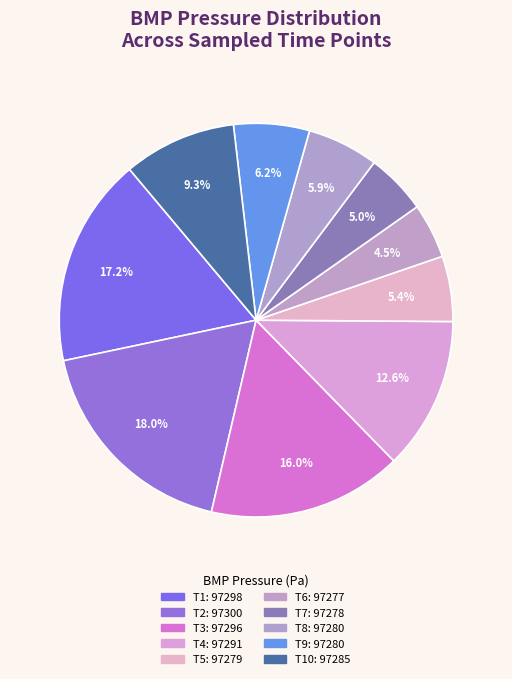

How many segments does this pie chart have?

10